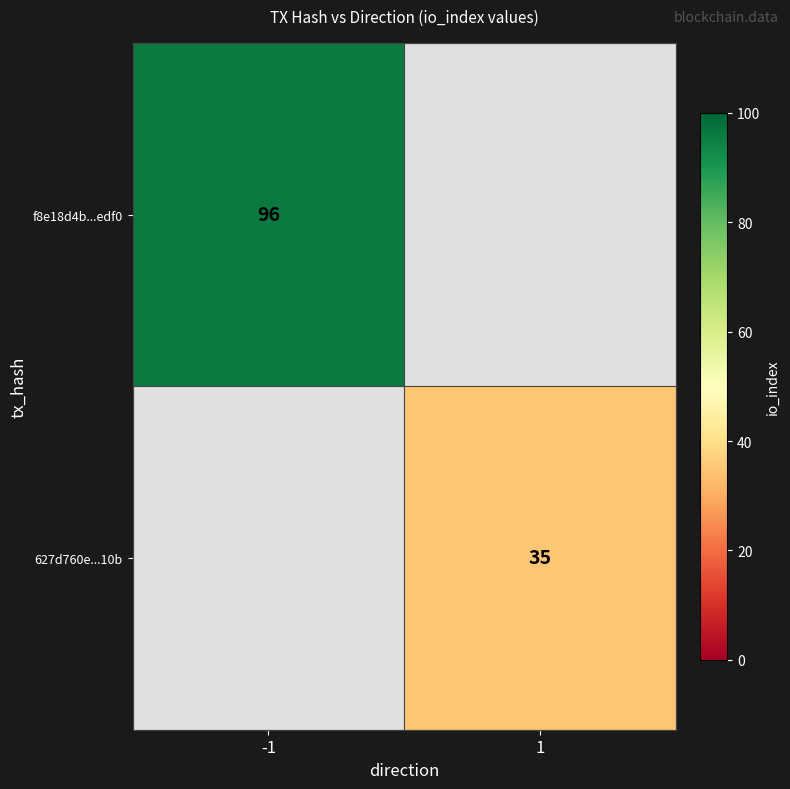

Is it true that 627d760e...10b equals 10.4 at 1?

False